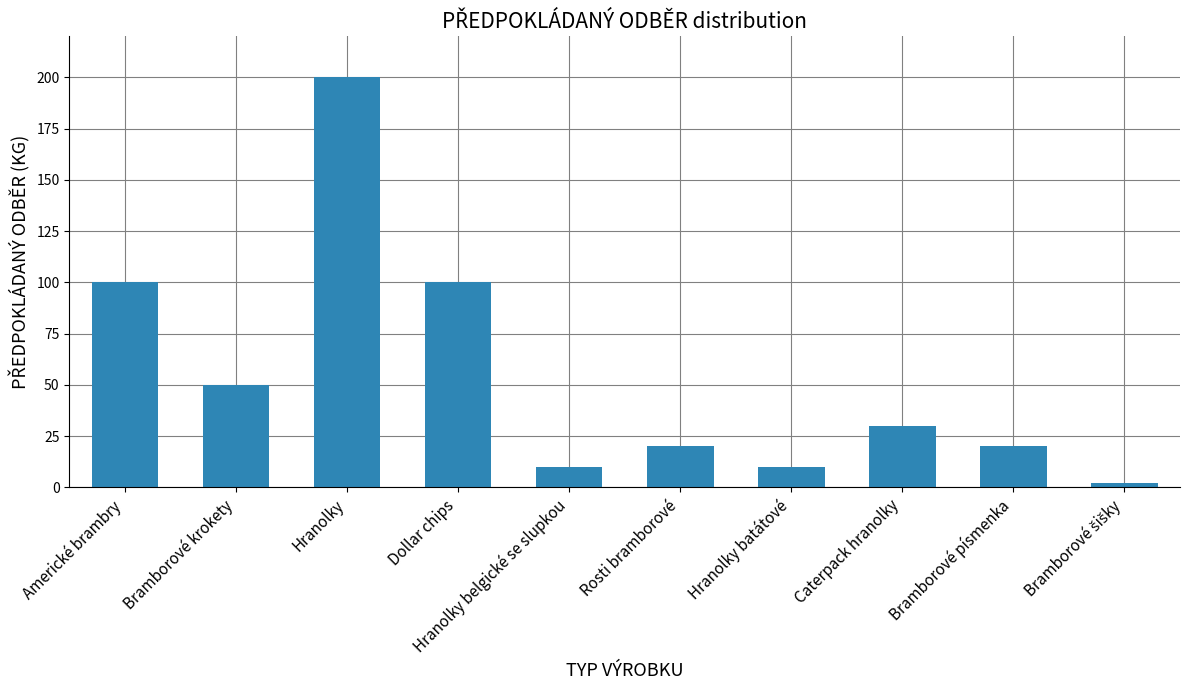

Is it true that the value at Dollar chips is 149?

False